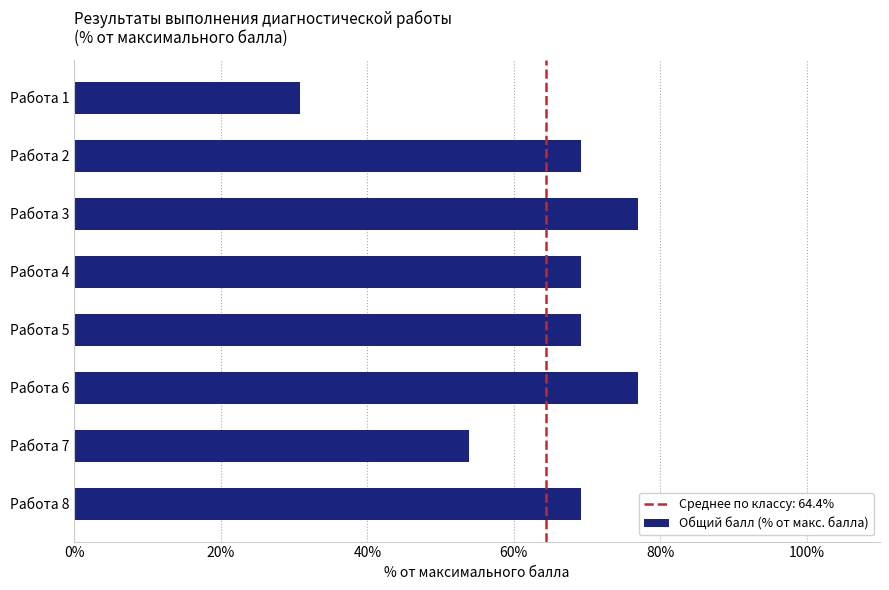

What is the value of the 2nd bar from the top?

69.2